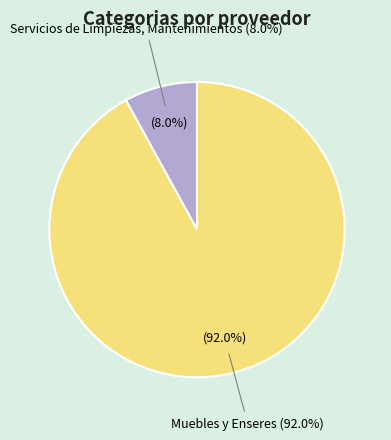

How many slices are in this pie chart?

2